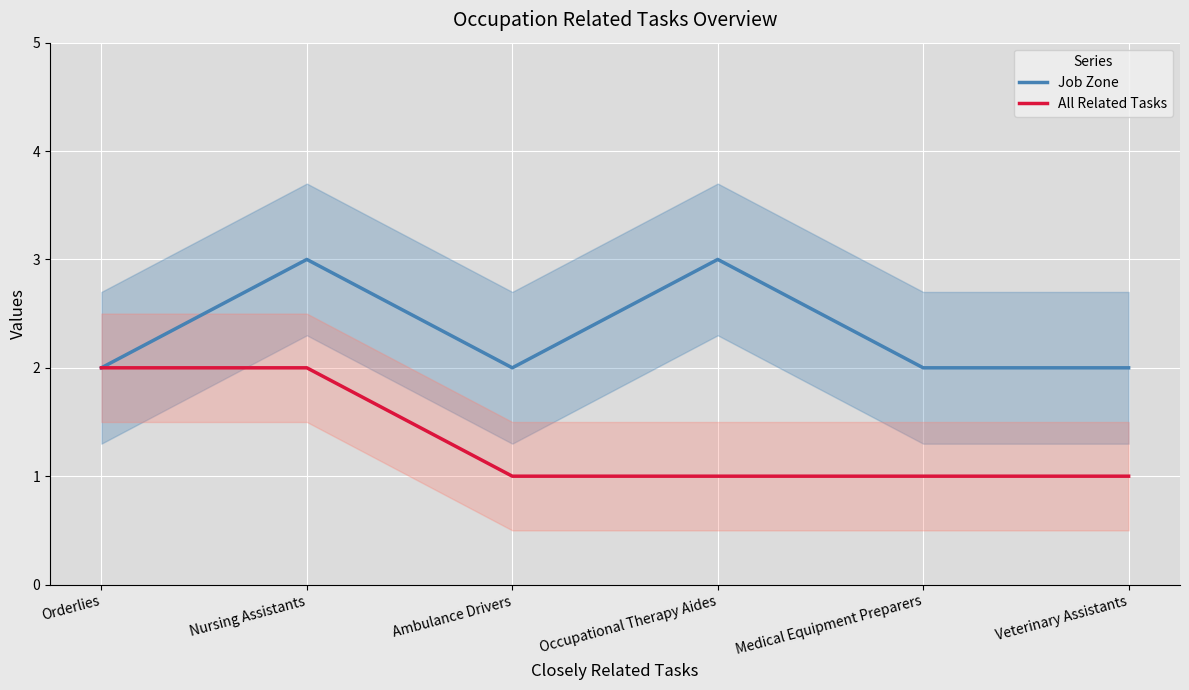

Reading left to right, list all the values displayed in this chart.

Job Zone: Orderlies=2	Nursing Assistants=3	Ambulance Drivers=2	Occupational Therapy Aides=3	Medical Equipment Preparers=2	Veterinary Assistants=2
All Related Tasks: Orderlies=2	Nursing Assistants=2	Ambulance Drivers=1	Occupational Therapy Aides=1	Medical Equipment Preparers=1	Veterinary Assistants=1